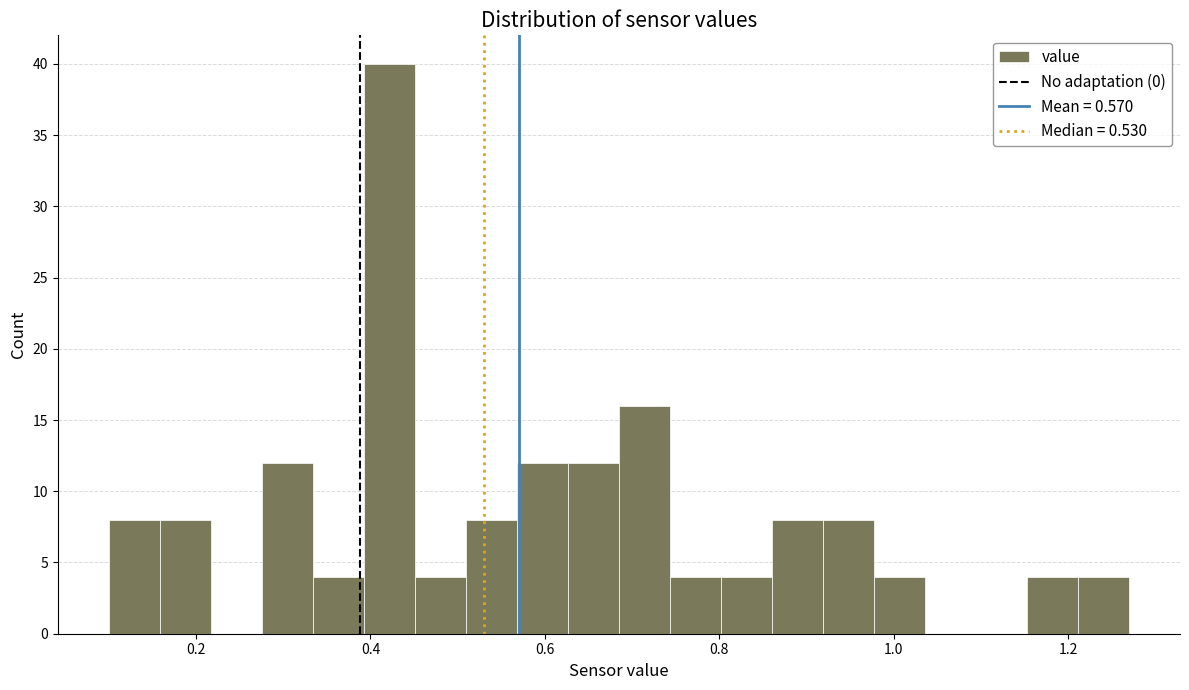

Read against the x-axis, roughly where is the centre of the tallest bar?

0.42